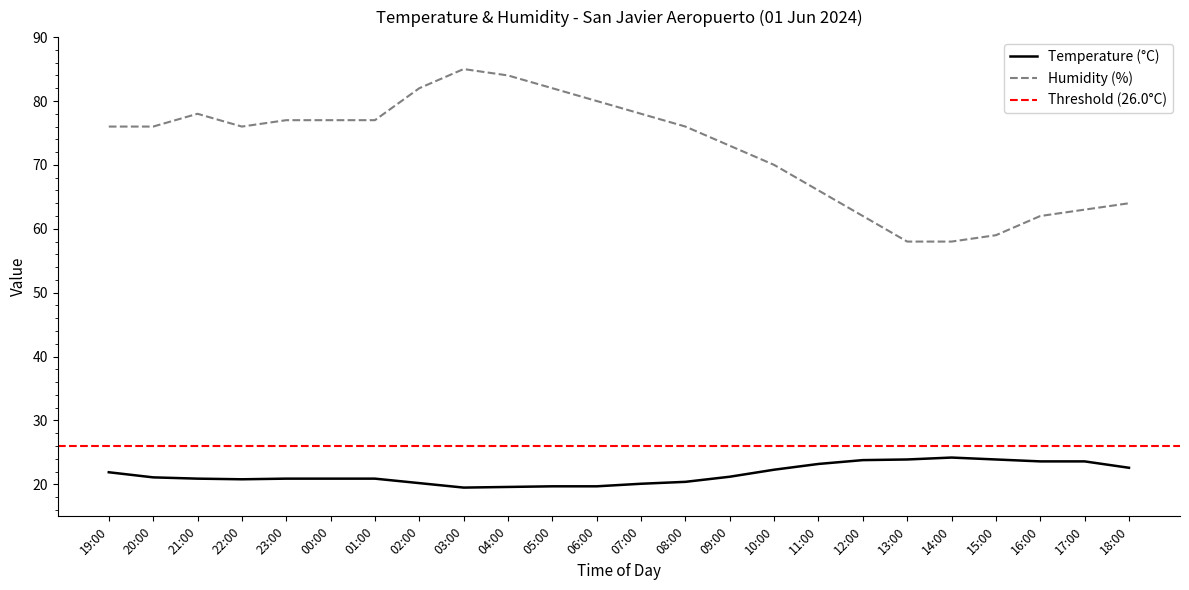

True or false: Temperature (°C) and Humidity (%) intersect in this chart.

False